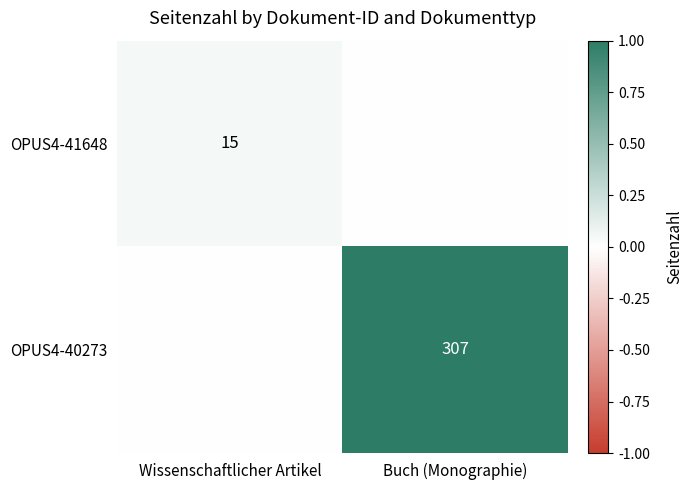

True or false: OPUS4-41648 has a value of 27 at Wissenschaftlicher Artikel.

False